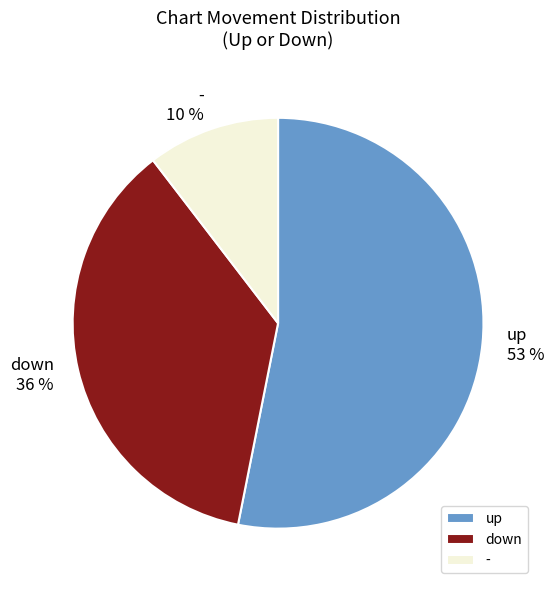

What is the ratio of the value at up to the value at down?

1.5